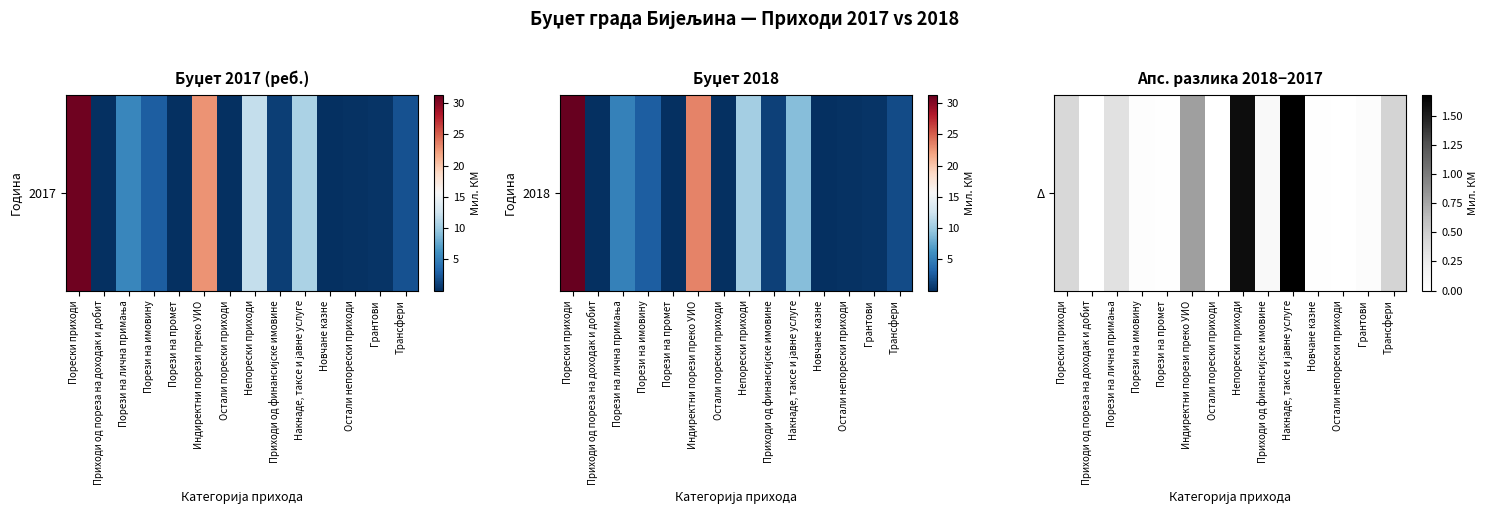

What value does the data have at Накнаде, таксе и јавне услуге?

1.7